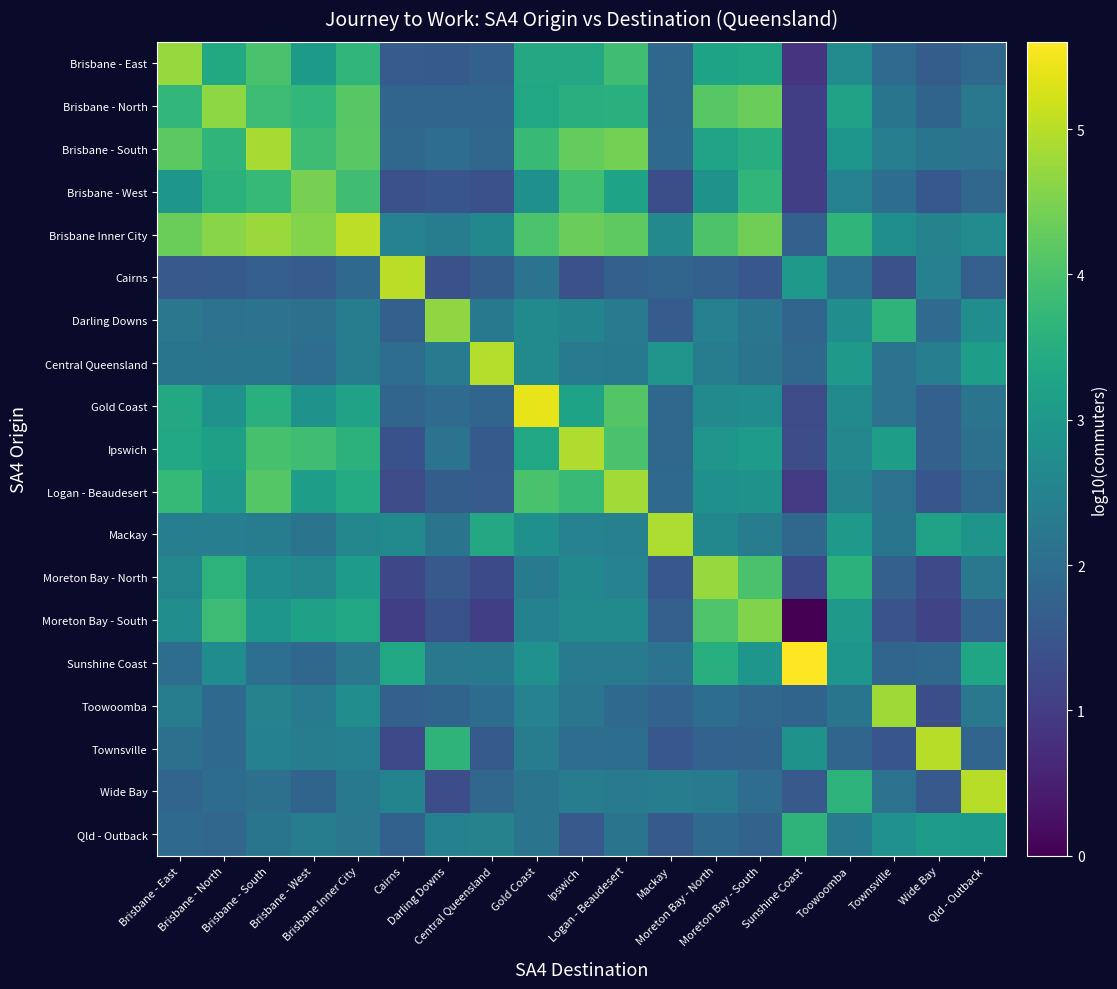

Which series has the widest spread of values?

Moreton Bay - South